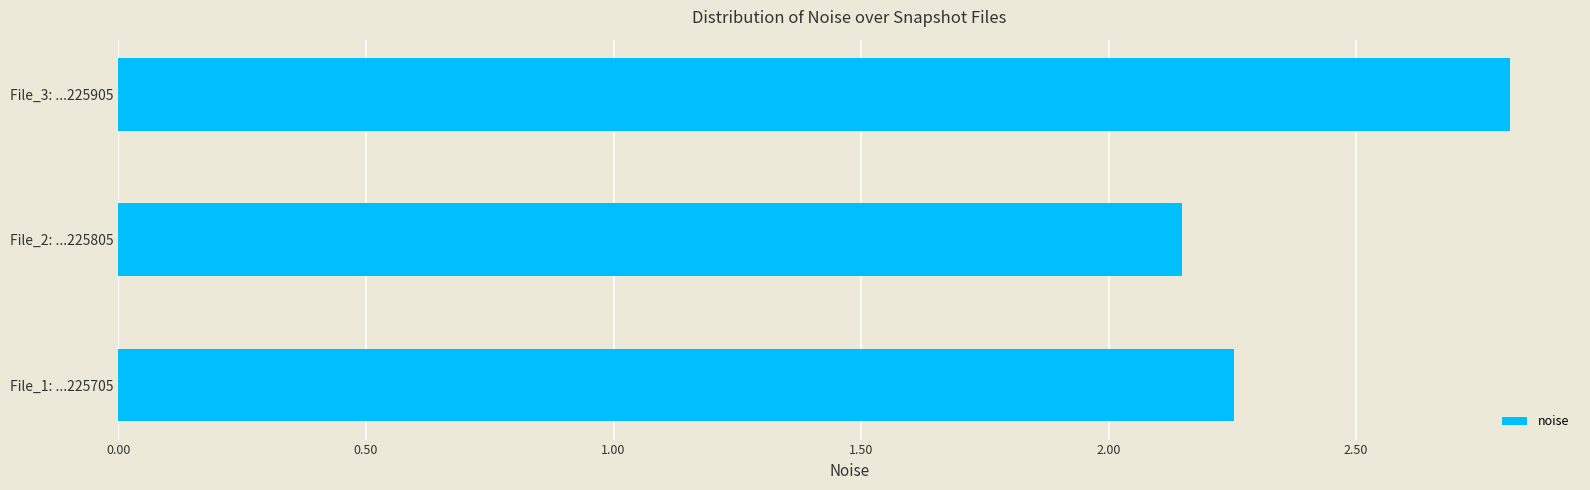

What is the greatest value displayed?

2.8